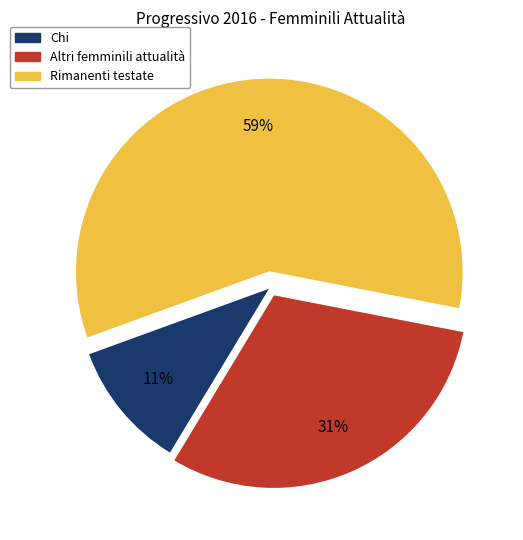

Which has a higher value, Rimanenti testate or Chi?

Rimanenti testate